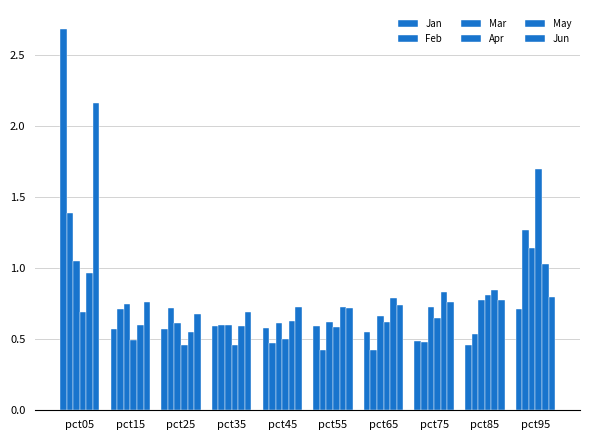

Count the number of data series in this chart.

6